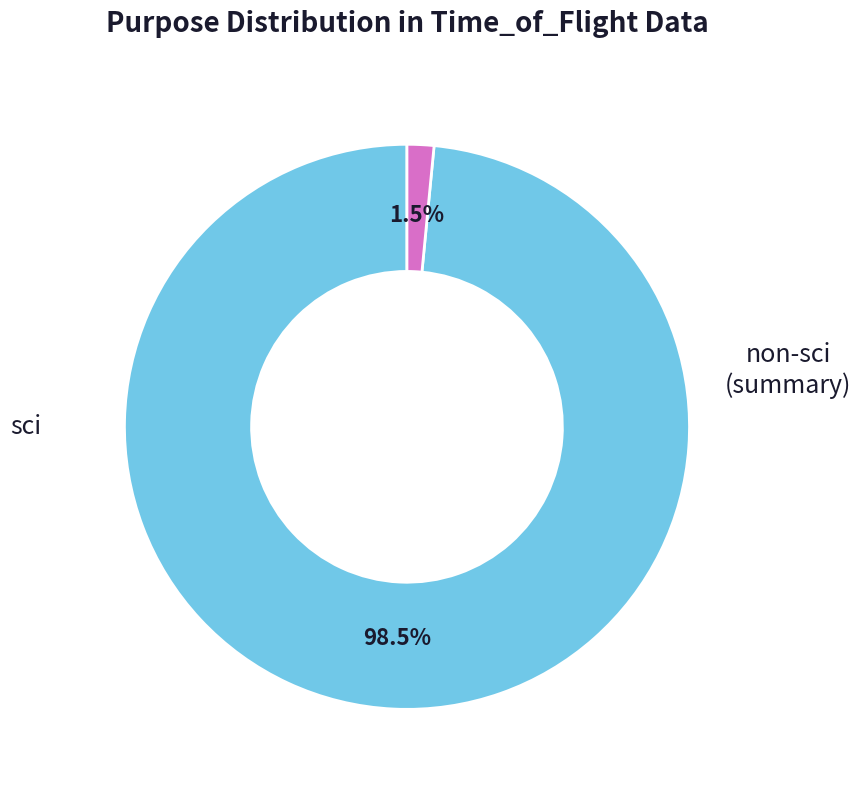

Is there any slice that represents more than half of the pie?

Yes